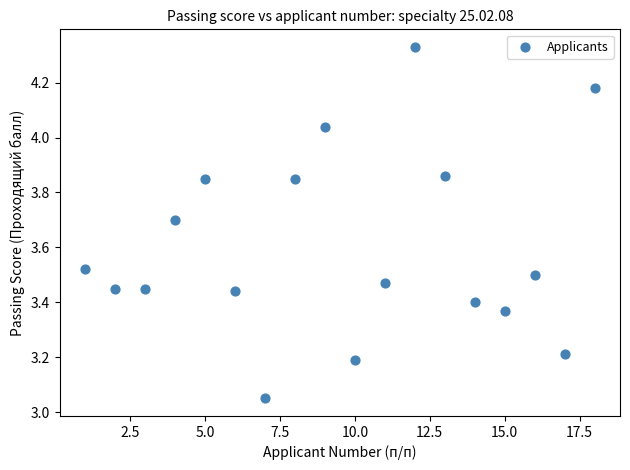

What is the range of Y values (max minus min)?

1.3